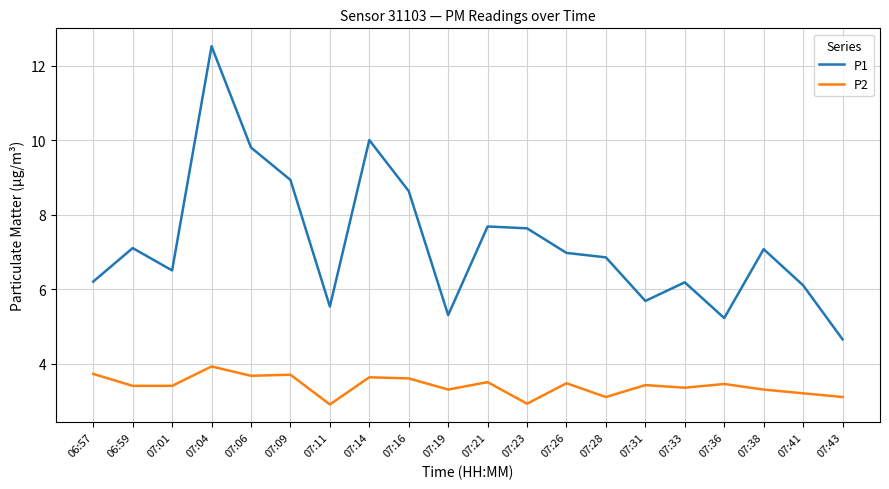

What is the sum of the P2 values at 07:16 and 07:21?

7.1